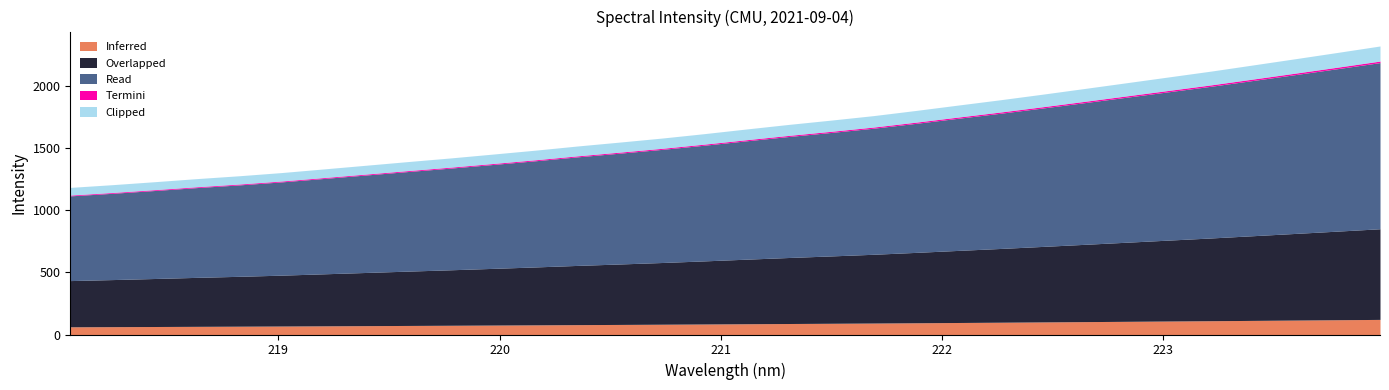

Does the chart have visible grid lines?

No